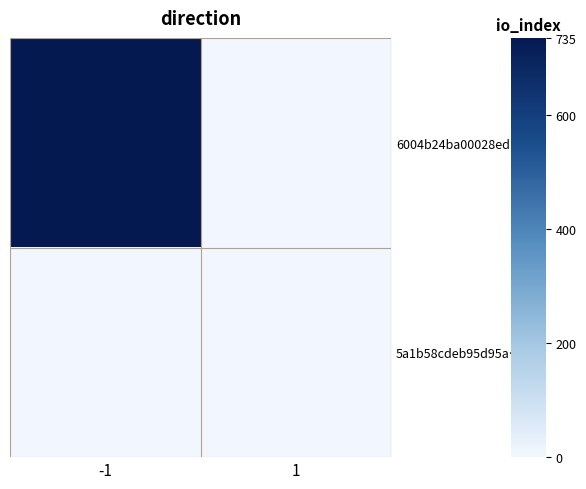

What is the difference between the highest and lowest values at 1?

1